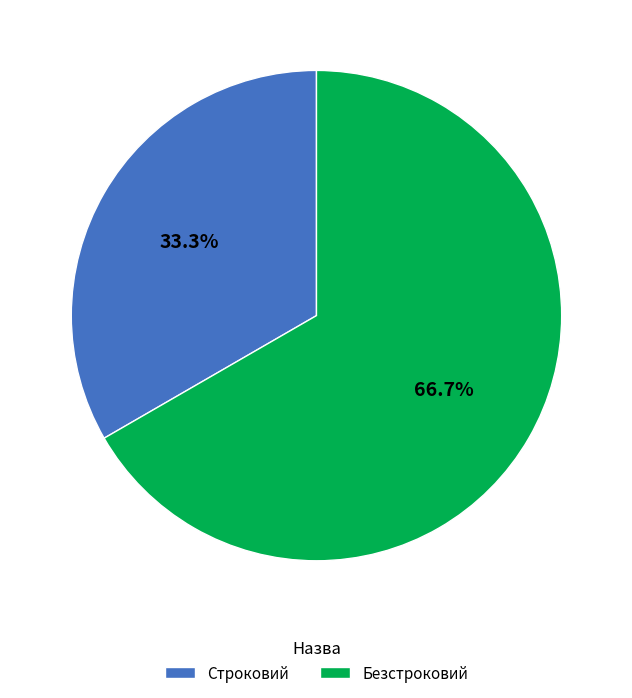

What is the ratio of the value at Безстроковий to the value at Строковий?

2.0